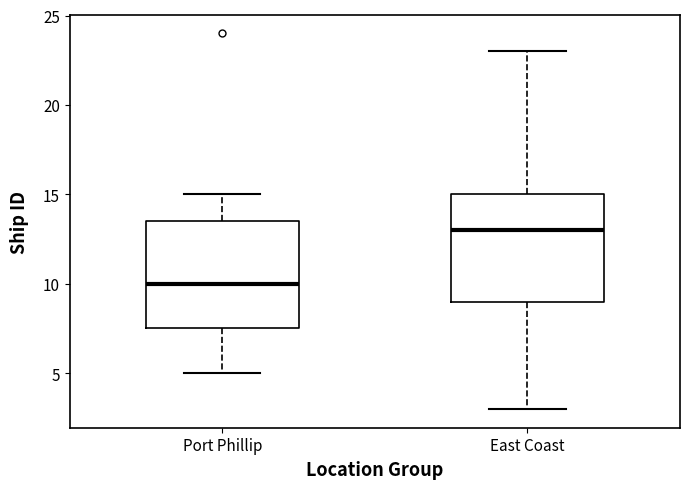

Which box has the highest median line?

East Coast